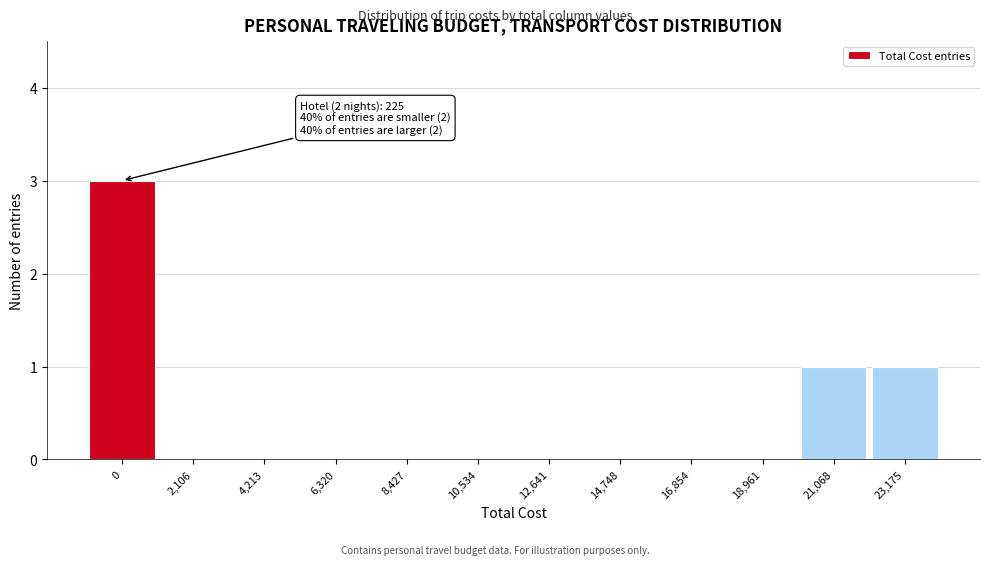

Reading left to right, transcribe all the data shown in this chart.

0=3	2,106=0	4,213=0	6,320=0	8,427=0	10,534=0	12,641=0	14,748=0	16,854=0	18,961=0	21,068=1	23,175=1